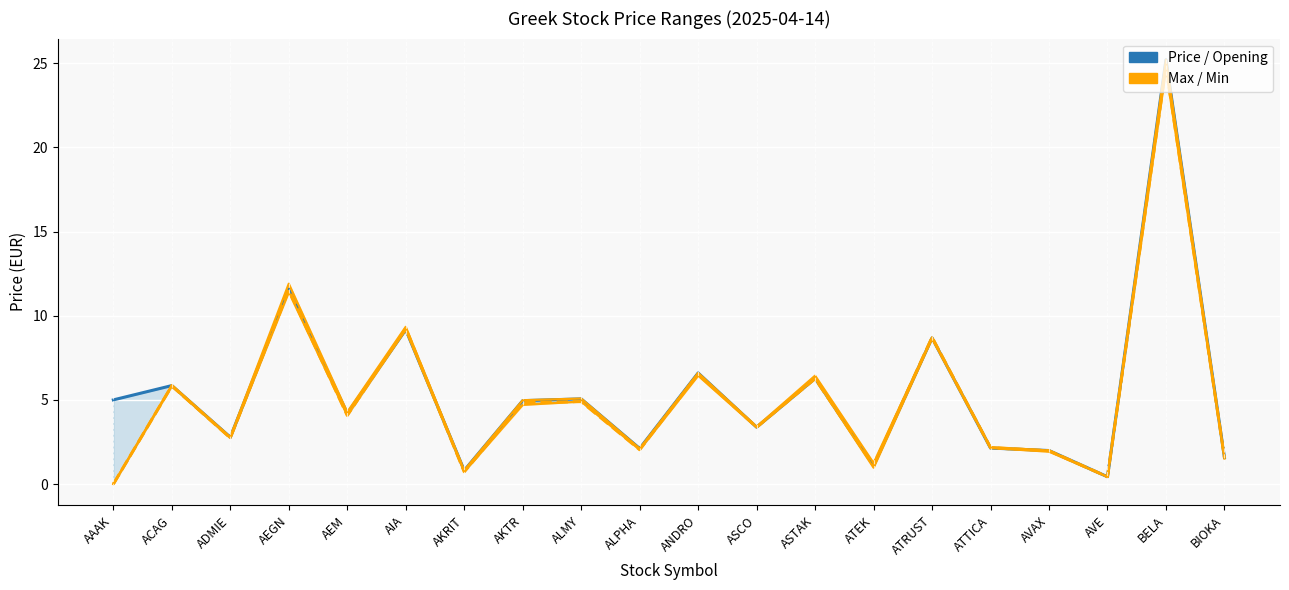

What is the maximum value for Min?

24.6